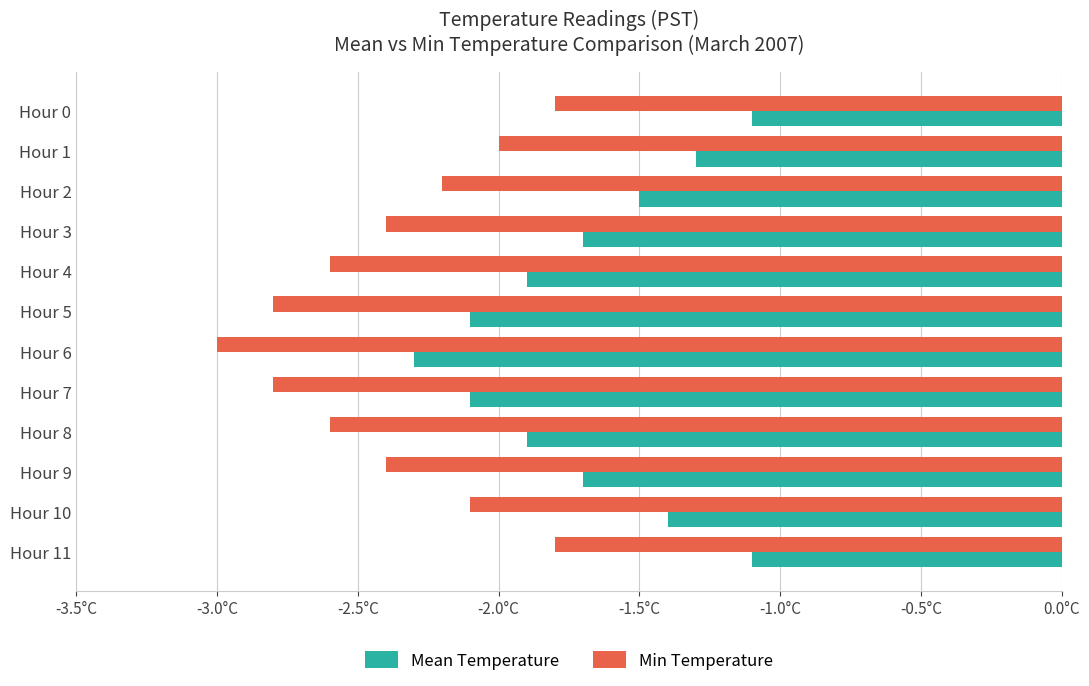

What are all the series names shown in the legend?

Mean Temperature, Min Temperature